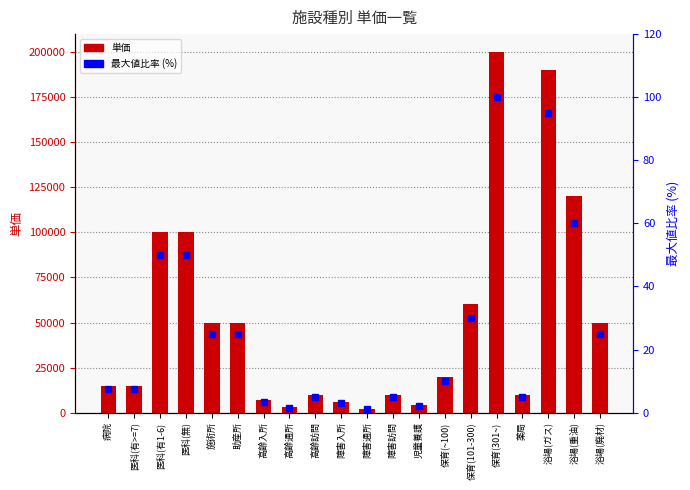

Rank the series by their average value, from highest to lowest.

単価, 最大値比率(%)